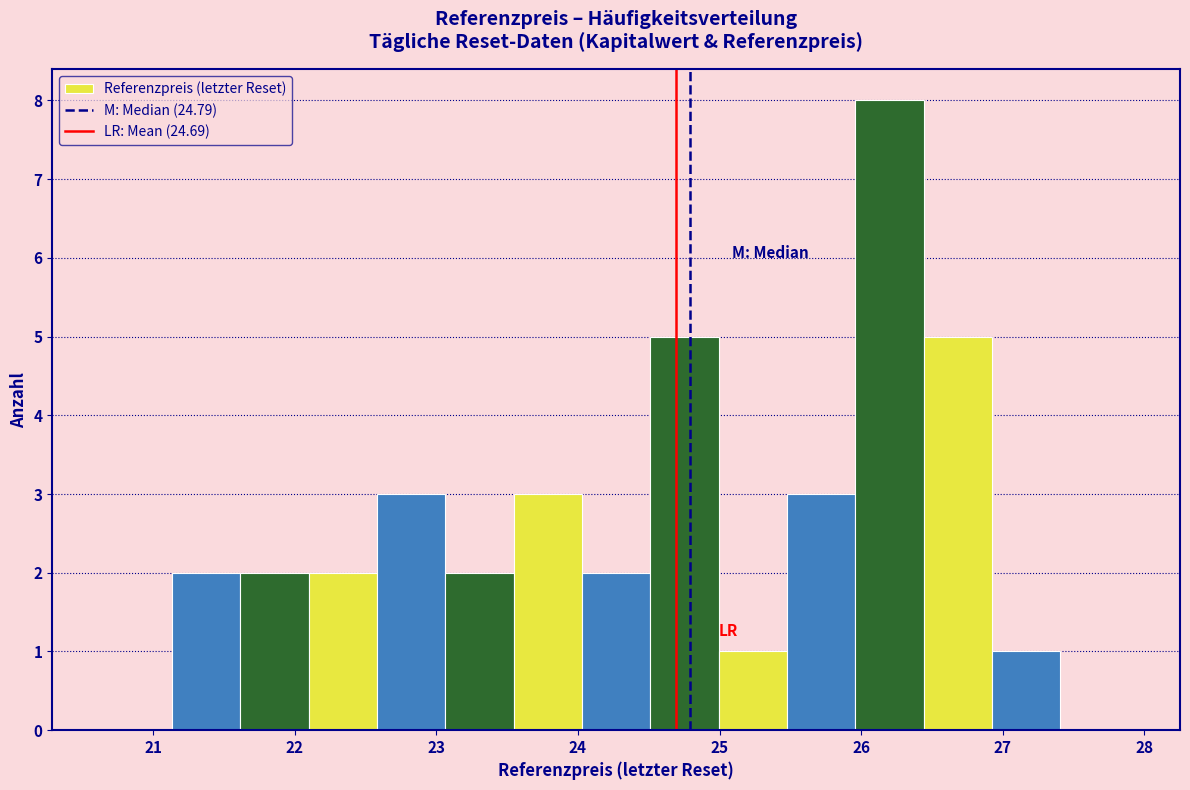

Reading left to right, list every bar in this chart as the range it spans on the x-axis followed by its height. Neither the bar edges nor the heights are printed on the chart, so give them approximately, as read against the axes.

20.7 to 21.1: 0
21.1 to 21.6: 2
21.6 to 22.1: 2
22.1 to 22.6: 2
22.6 to 23.1: 3
23.1 to 23.5: 2
23.5 to 24.0: 3
24.0 to 24.5: 2
24.5 to 25.0: 5
25.0 to 25.5: 1
25.5 to 26.0: 3
26.0 to 26.4: 8
26.4 to 26.9: 5
26.9 to 27.4: 1
27.4 to 27.9: 0